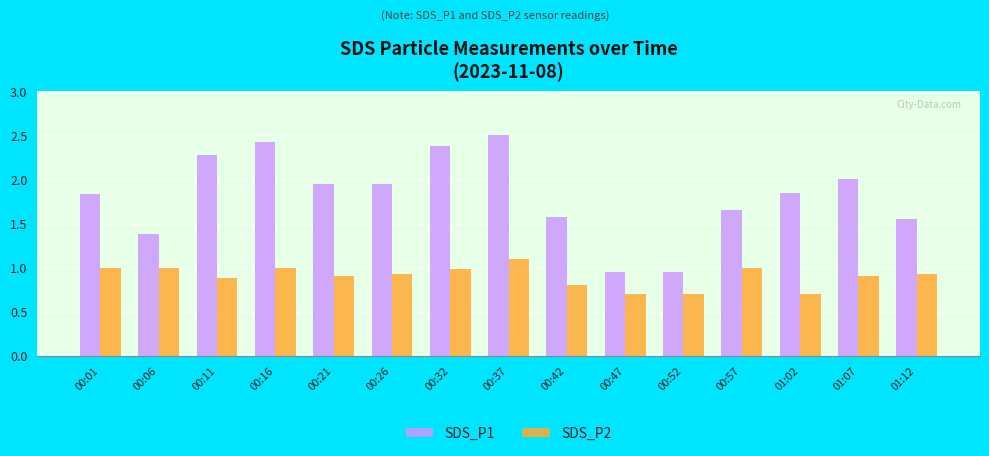

Is the value of SDS_P1 at 00:06 greater than the value of SDS_P2 at 01:12?

Yes